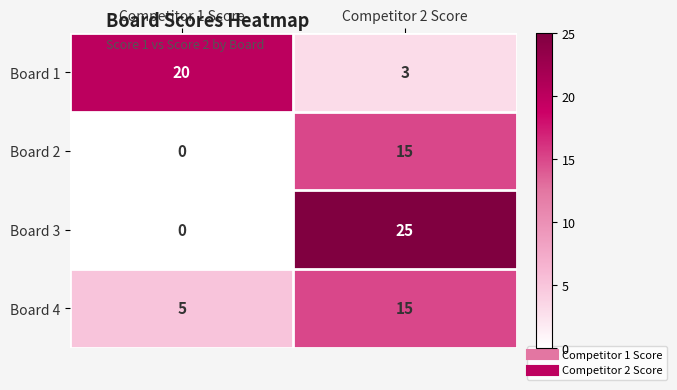

What is the total value across all series at Competitor 1 Score?

25